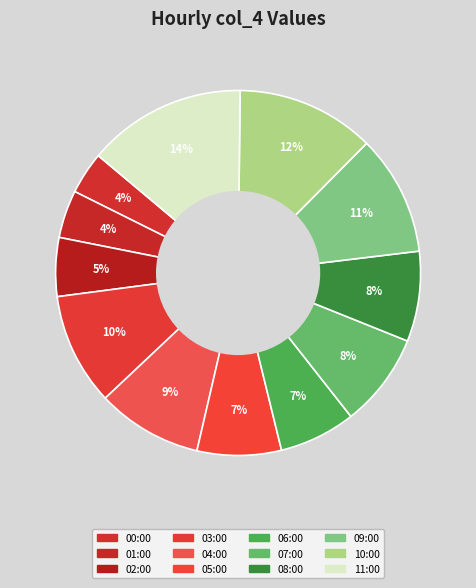

Count the number of slices in the pie.

12